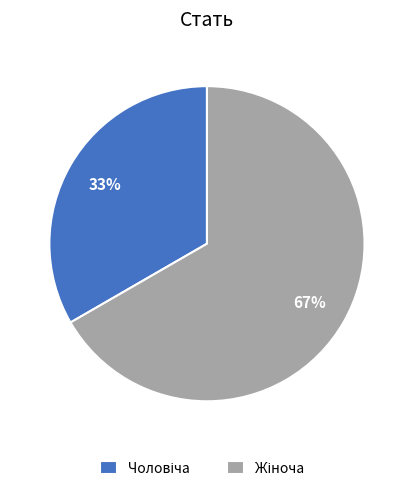

How many segments does this pie chart have?

2